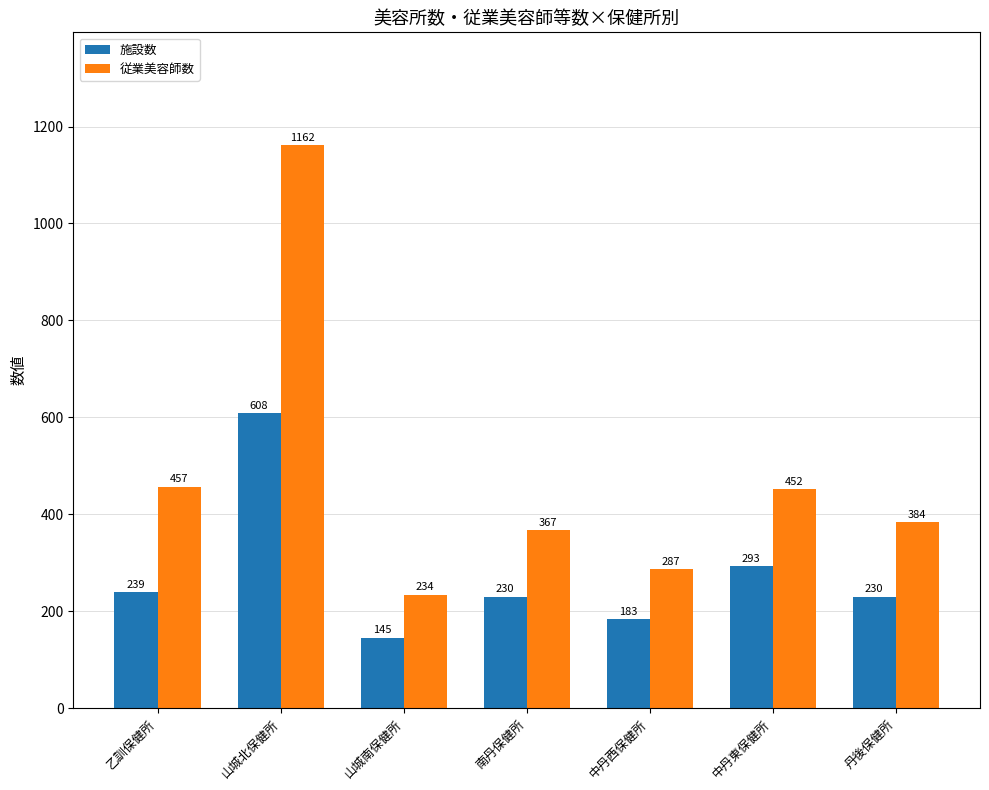

What is the lowest value of the 施設数 series?

145